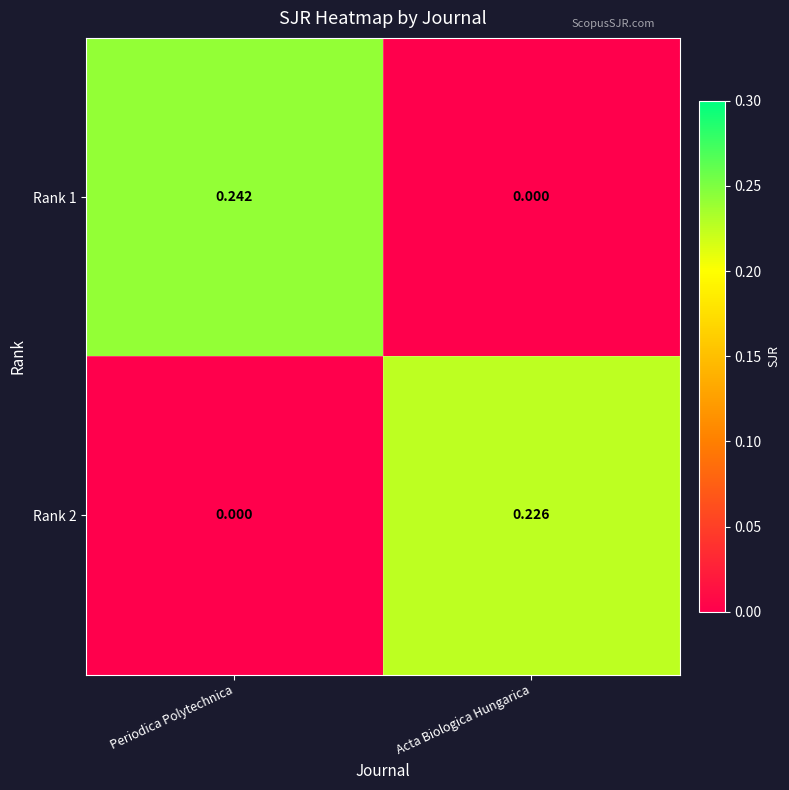

How many positive values does the Rank 2 series have?

1